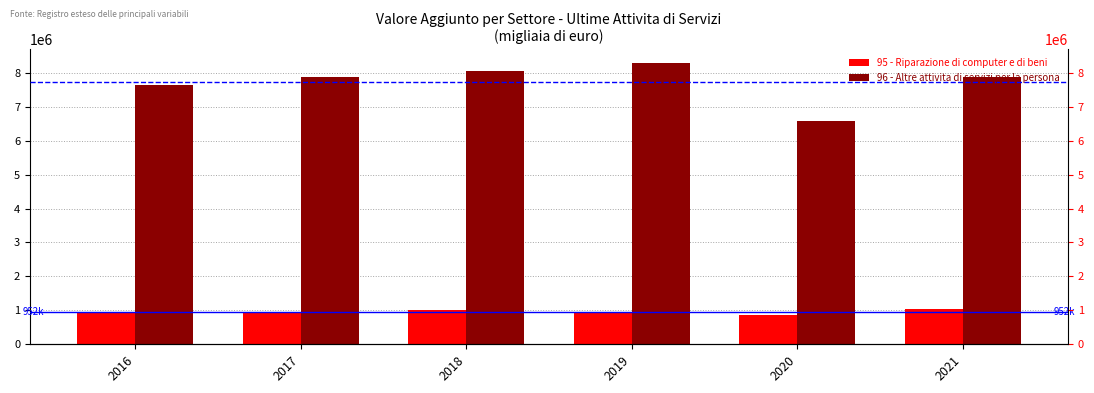

How many values in the 96 - Altre attivita di servizi per la persona series exceed 7883877?

2